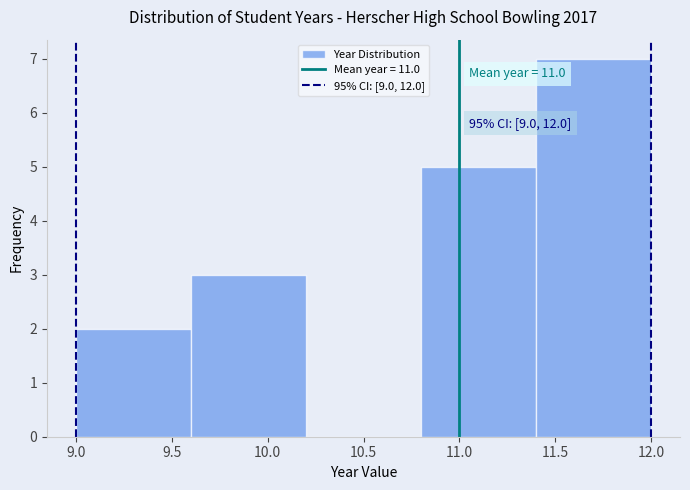

Which range on the x-axis has the tallest bar?

11.4 to 12.0